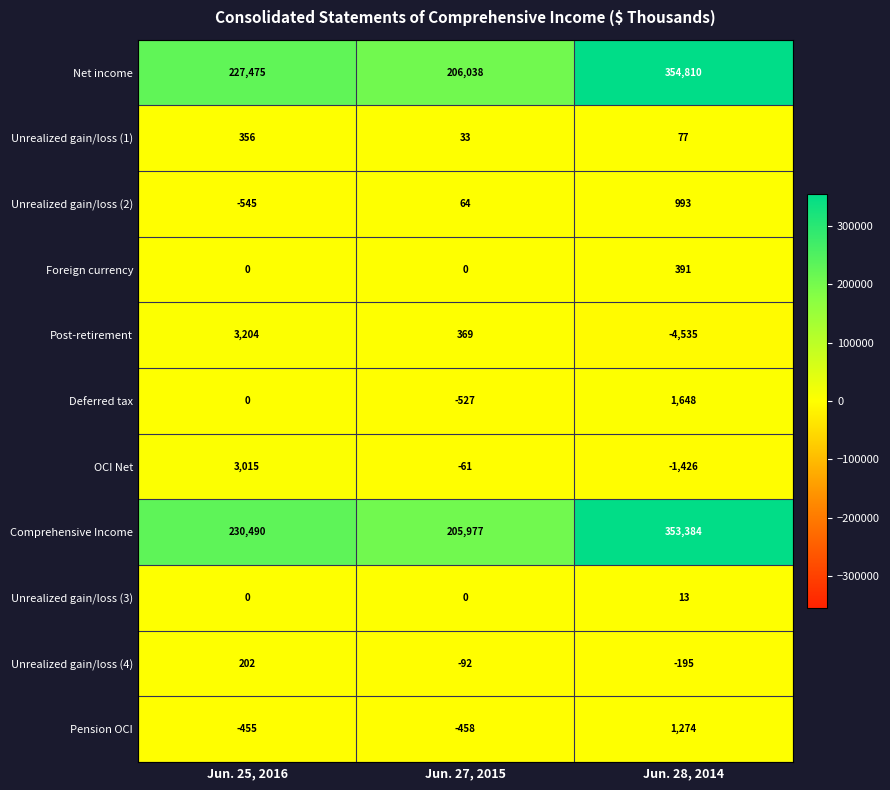

True or false: Unrealized gain/loss (2) has a value of -169 at Jun. 25, 2016.

False